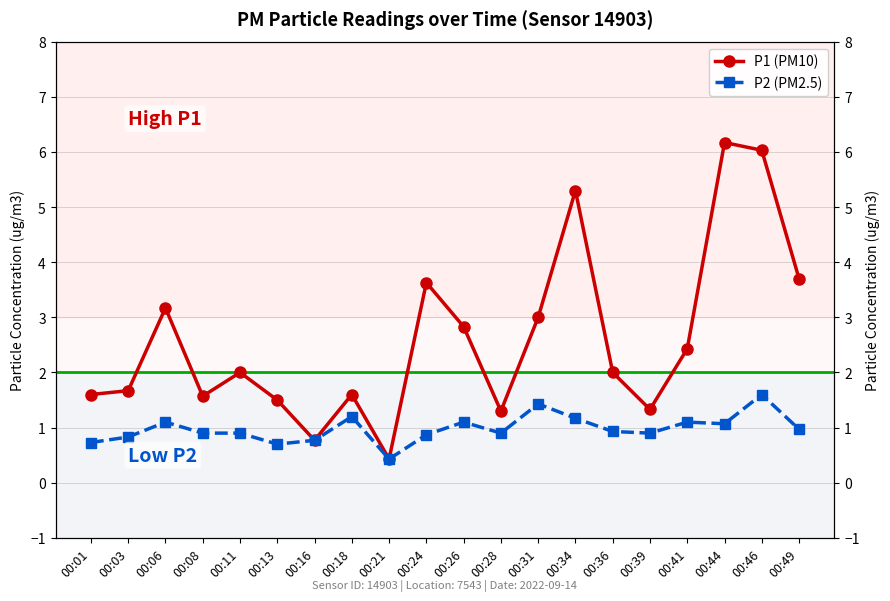

How many lines are shown in the chart?

2